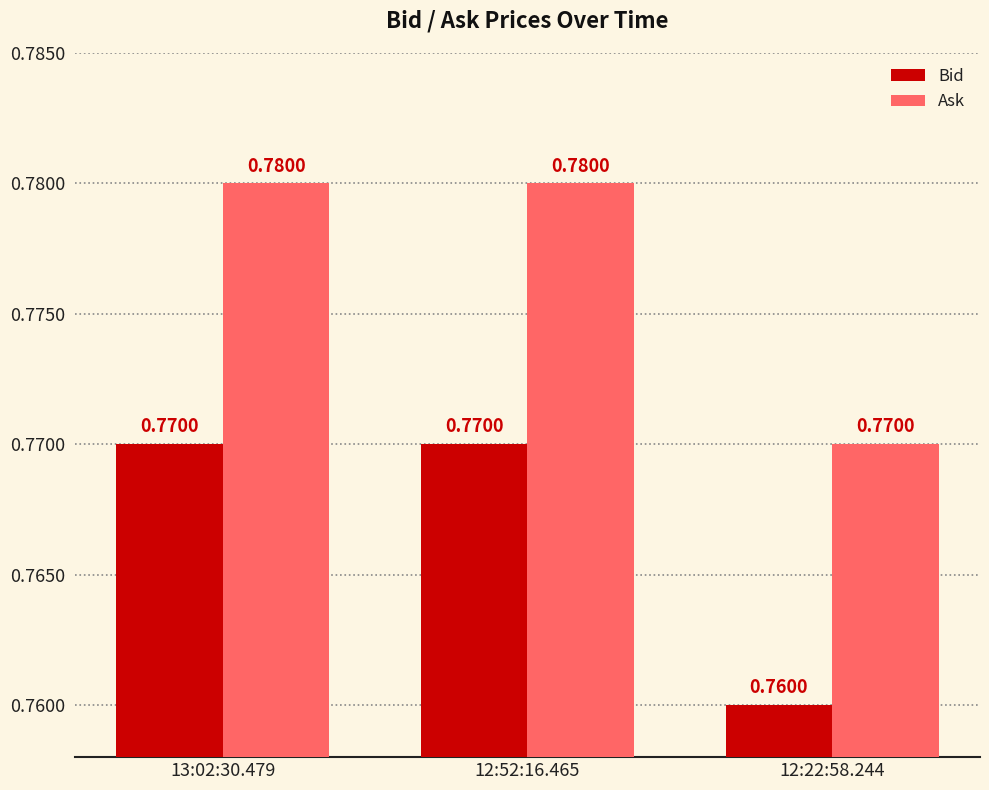

What is the sum of the Ask values at 13:02:30.479 and 12:52:16.465?

1.6